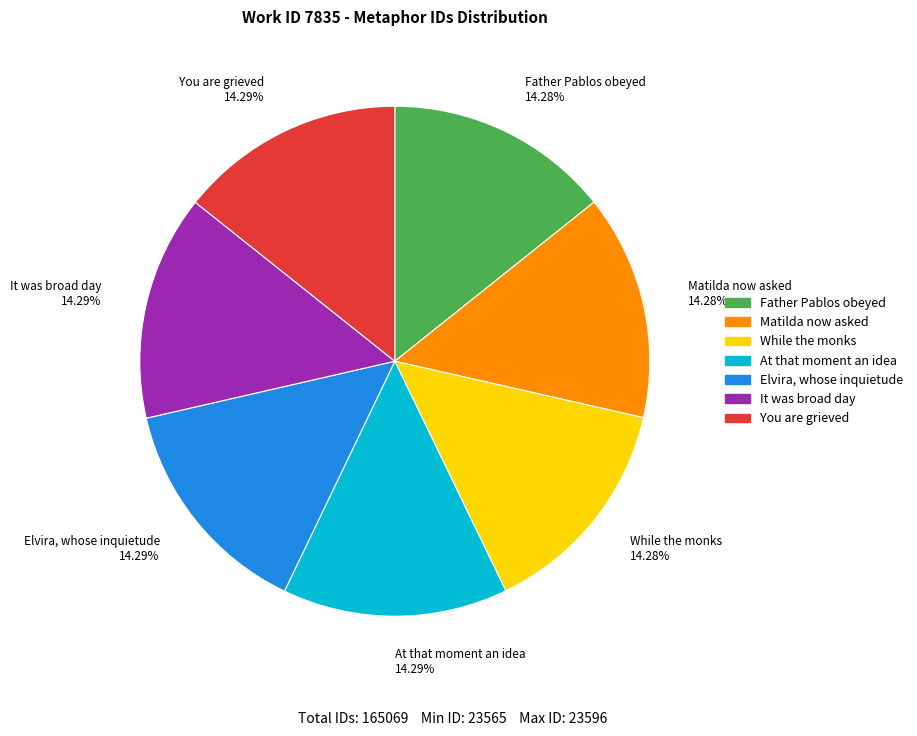

How many segments does this pie chart have?

7